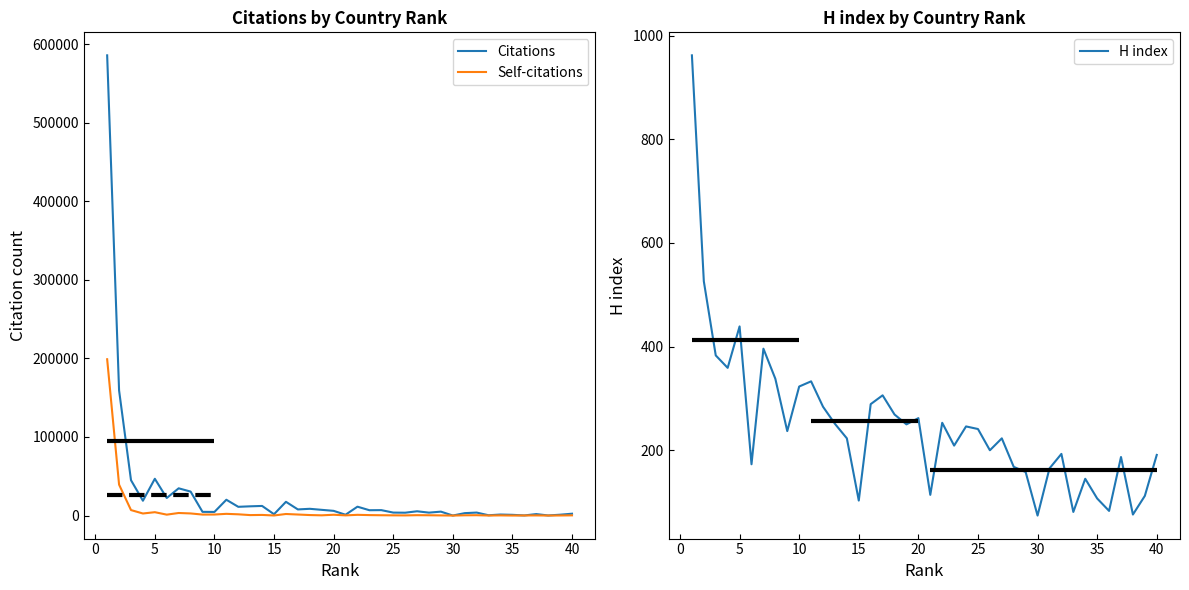

What is the maximum value for Citations?

585596